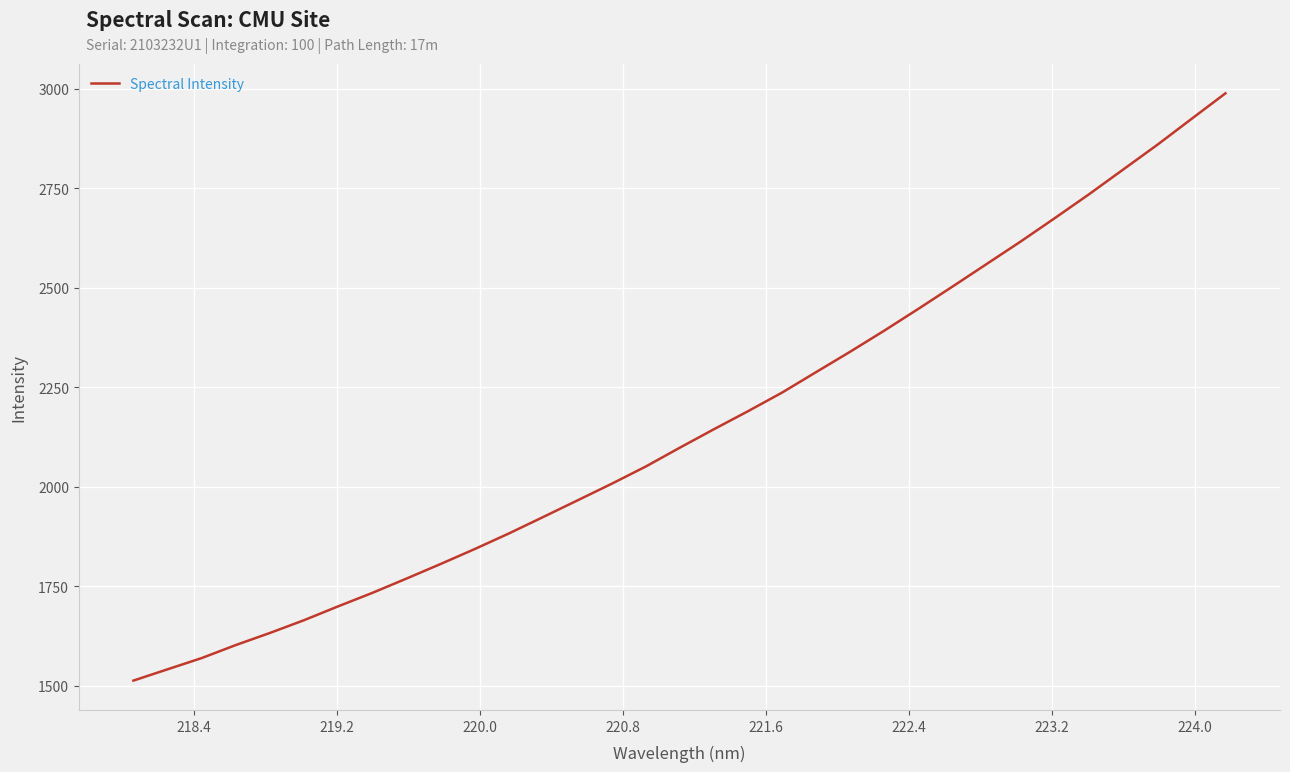

What is the minimum value shown in the chart?

1513.0